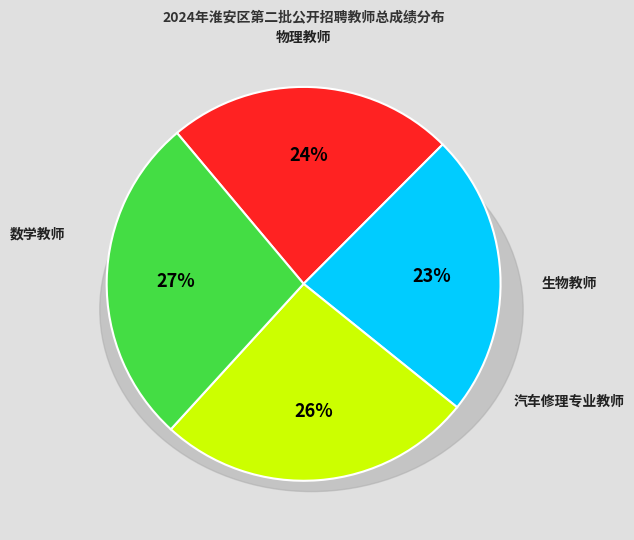

How many segments does this pie chart have?

4